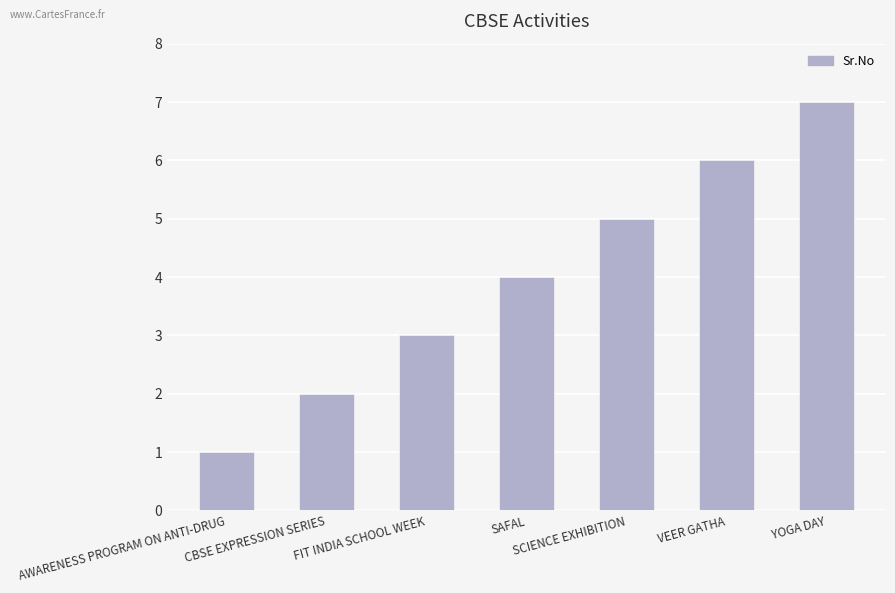

What is the average value?

4